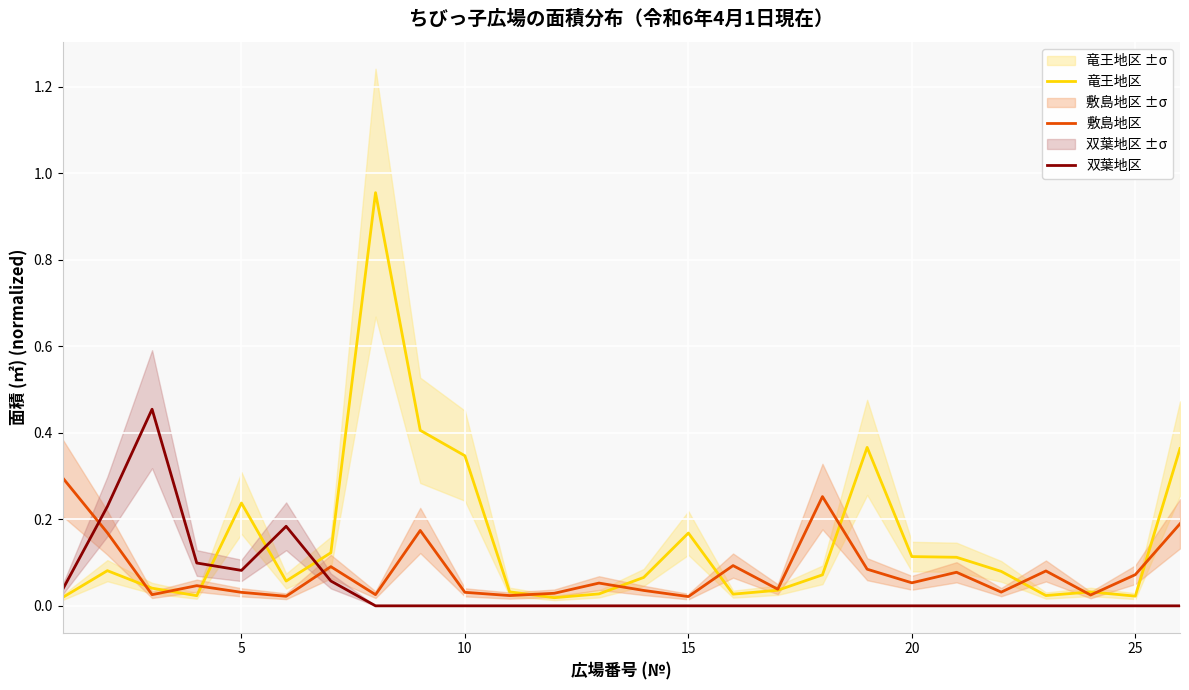

Which series ends up on top after the final intersection of 竜王地区 and 双葉地区?

竜王地区